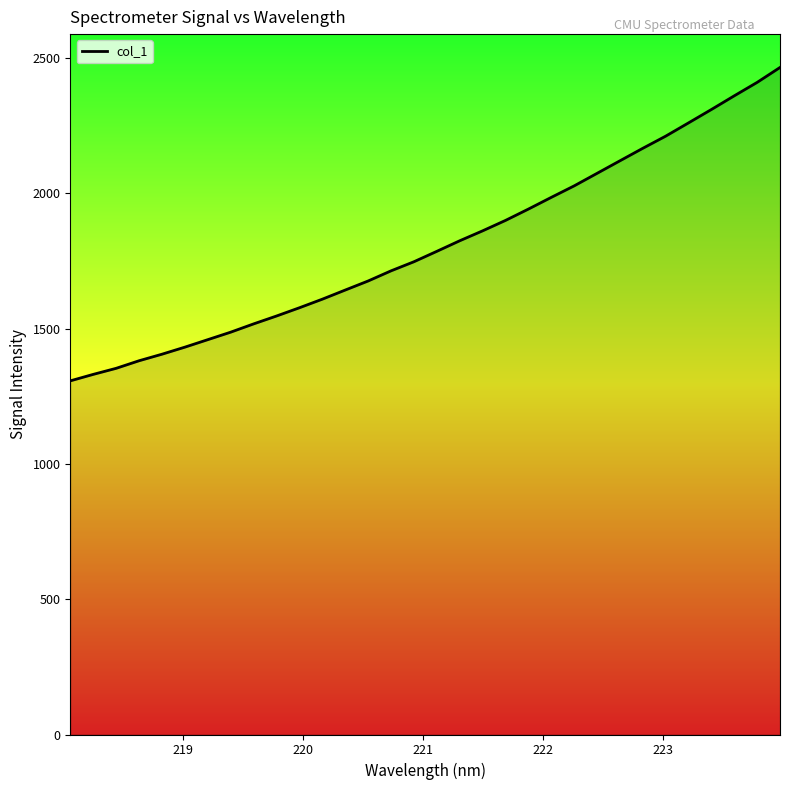

What is the maximum value shown in the chart?

2464.7